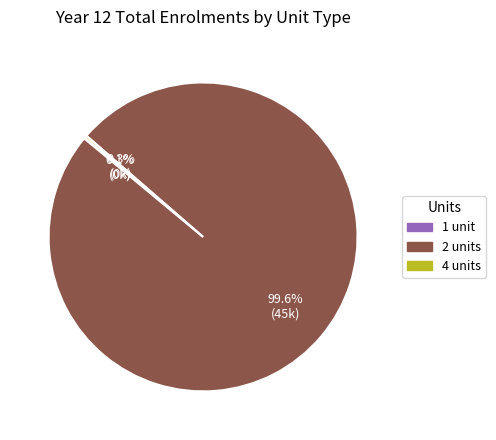

Is there any slice that represents more than half of the pie?

Yes